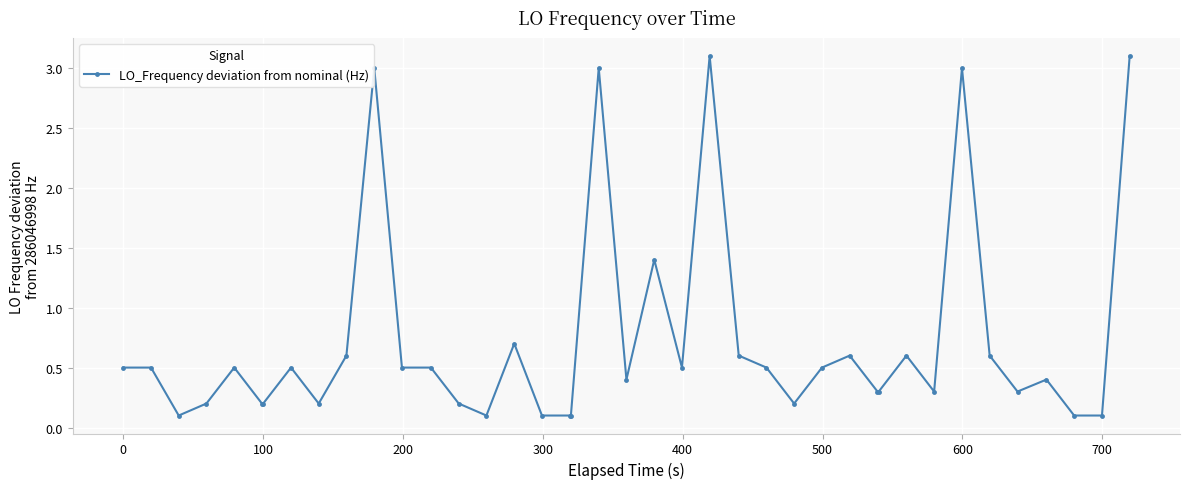

Does the chart have visible grid lines?

Yes